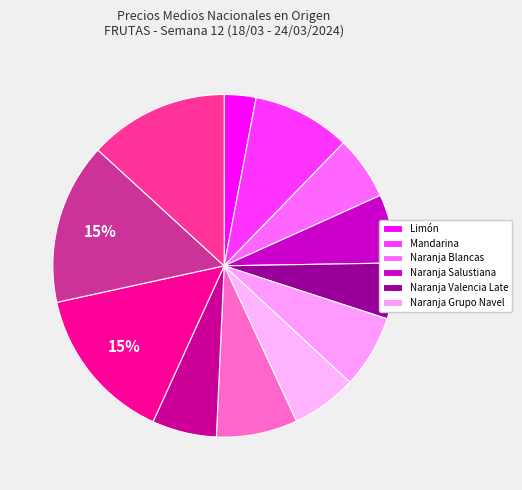

How many slices are in this pie chart?

12